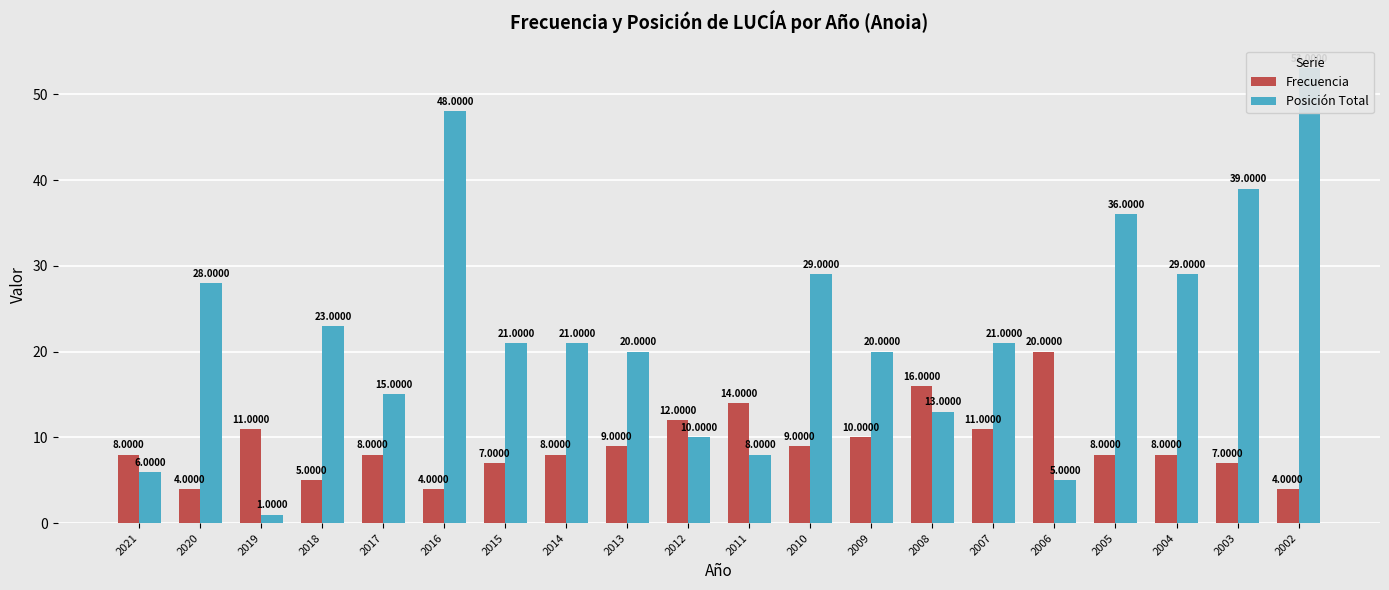

How many groups of bars are there?

20